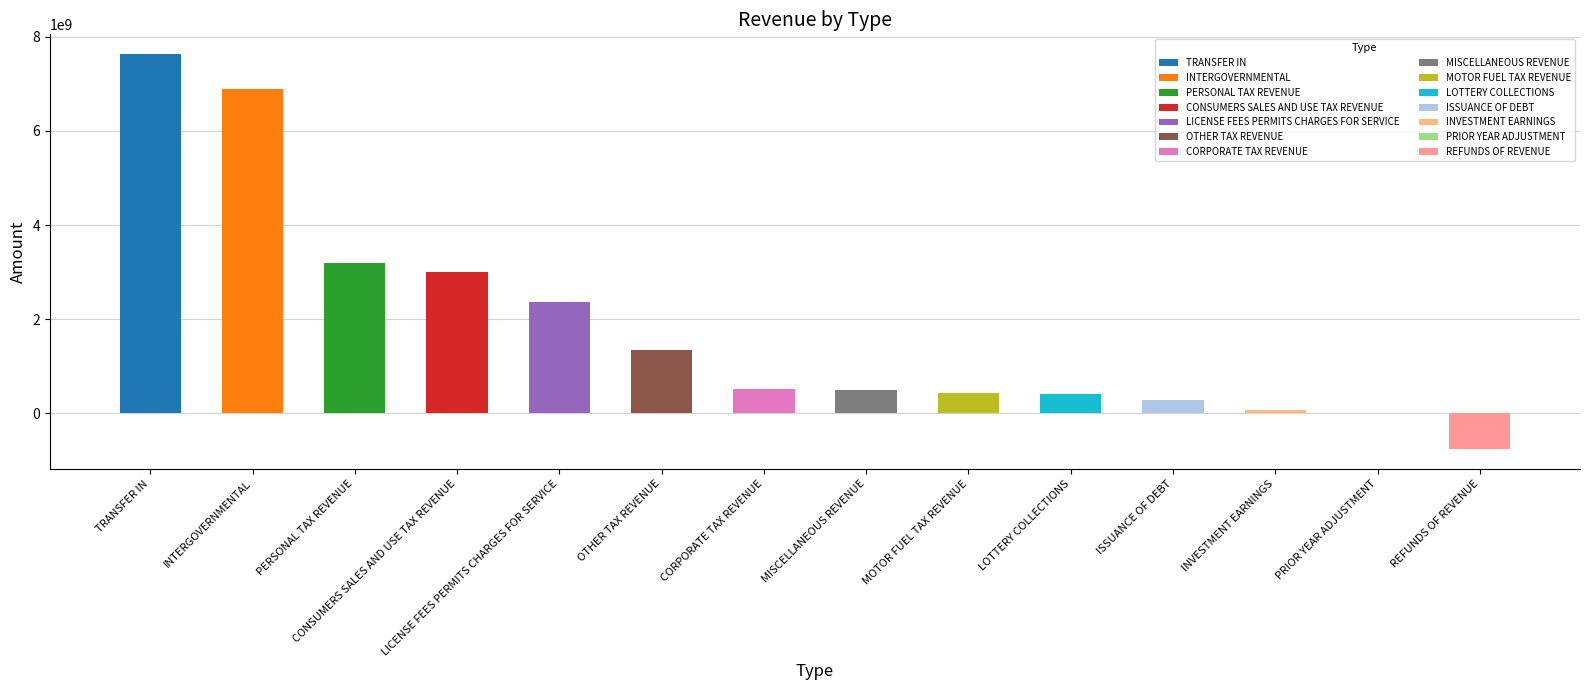

At which label does the data first exceed 520130017?

TRANSFER IN